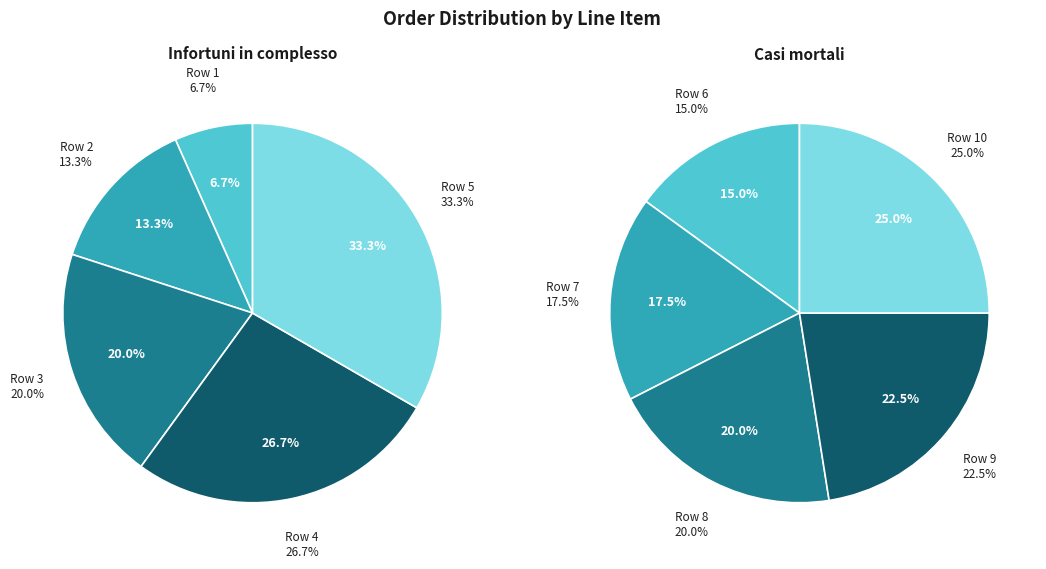

Approximately how many times larger is the value at Row 10 compared to Row 1?

10.0